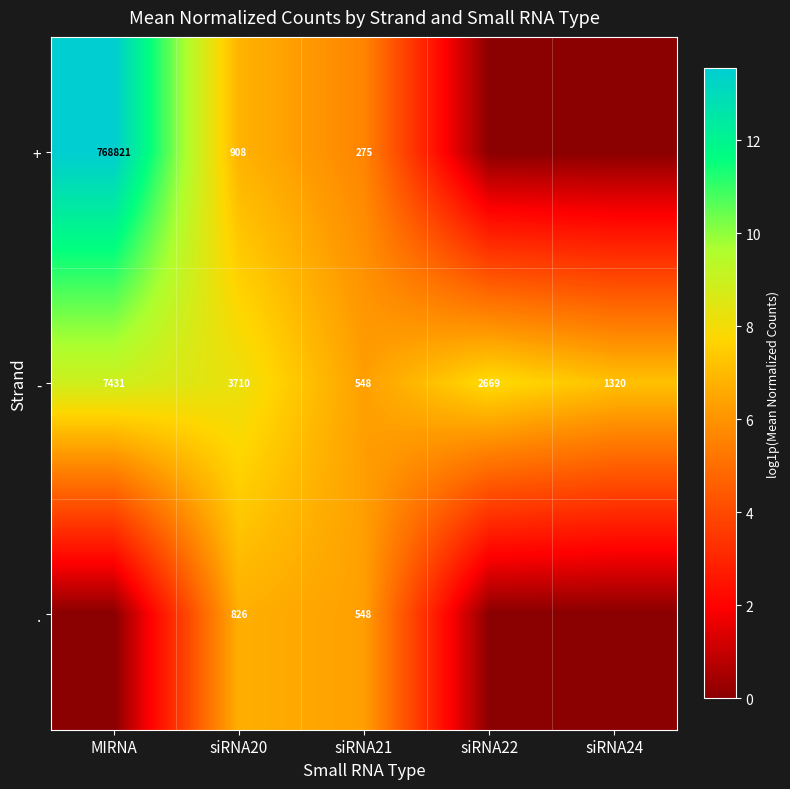

What is the sum of the + values at siRNA21 and siRNA20?

1183